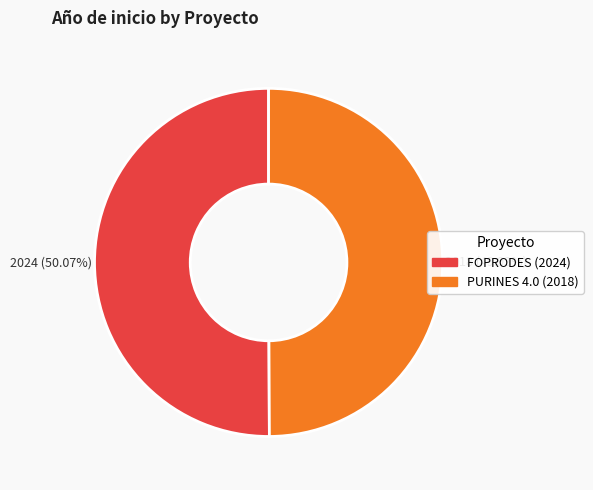

To the nearest percent, what is the average slice percentage?

50%